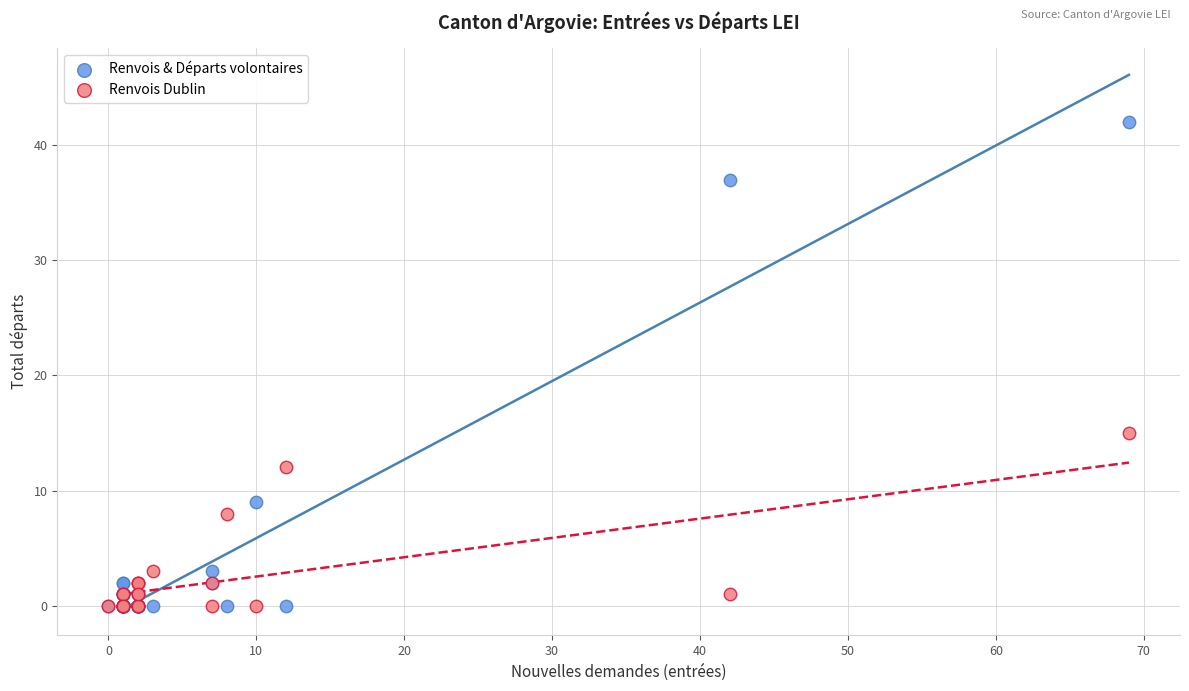

What are all the series names shown in the legend?

Renvois & Départs volontaires, Renvois Dublin